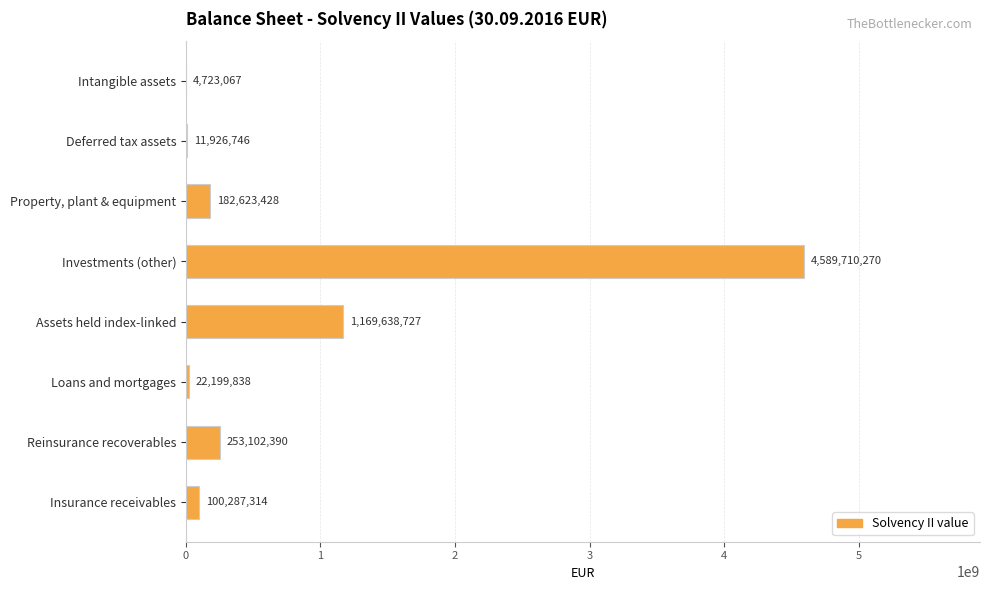

True or false: the data shows 7293111781.2 at Investments (other).

False